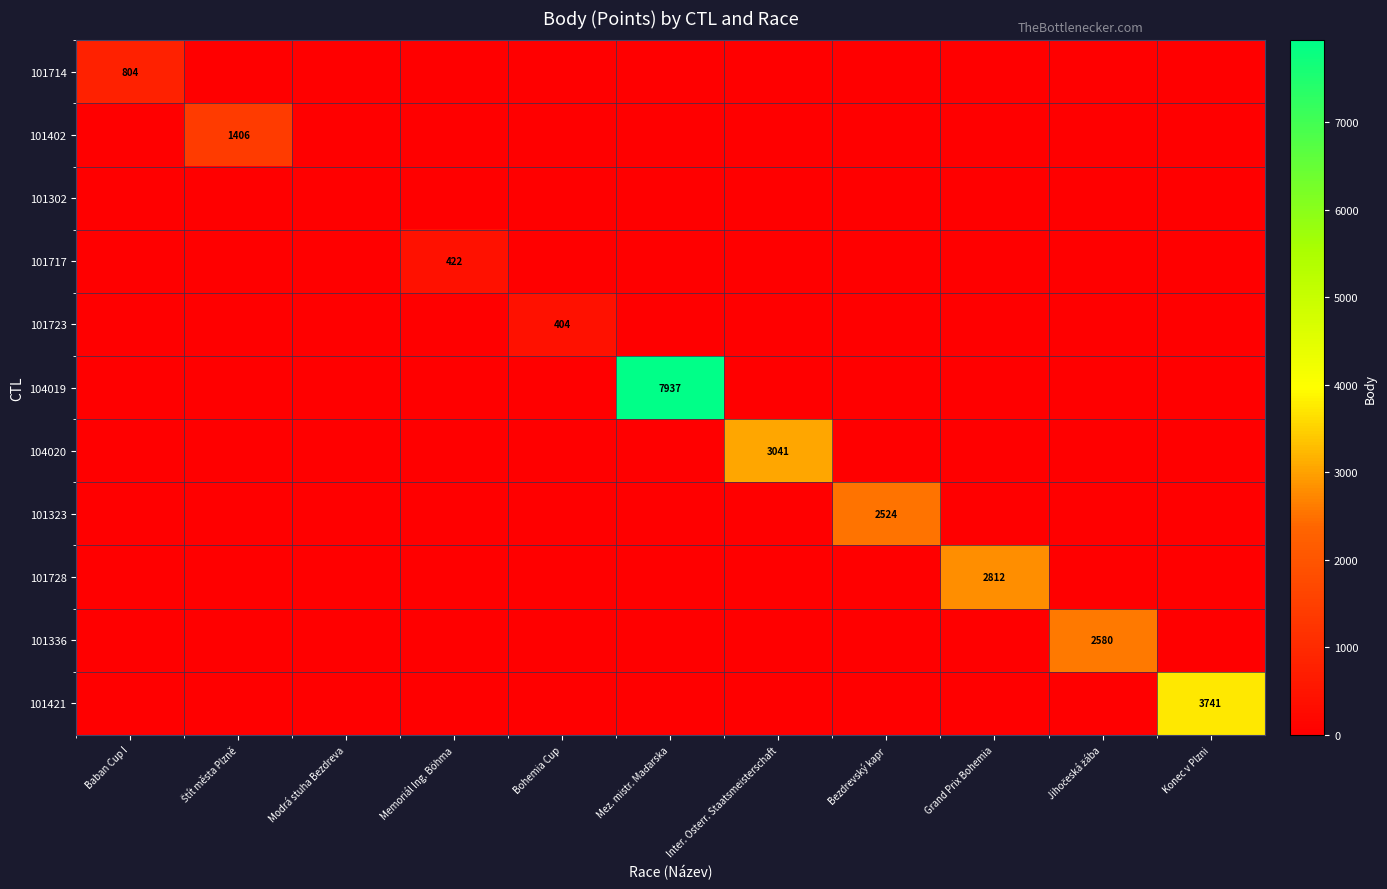

The 101323 series shows 2524 at Bezdrevský kapr. True or false?

True